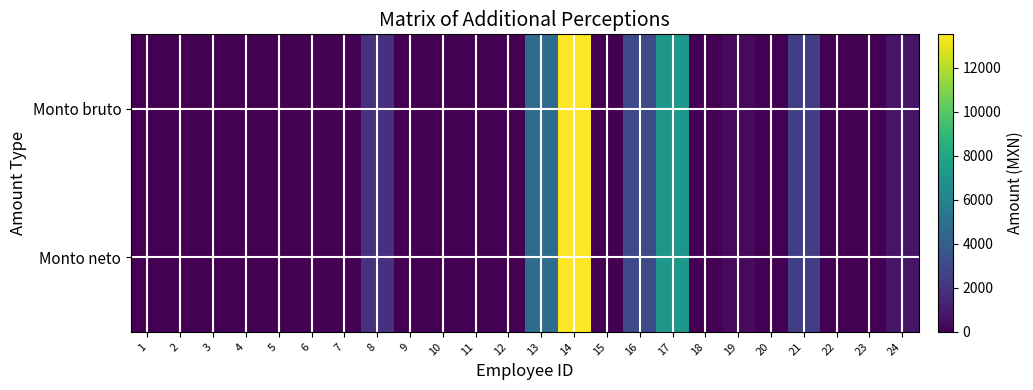

Reading left to right, what are all the values shown in this chart?

Monto bruto: 1=0.0	2=0.0	3=0.0	4=0.0	5=0.0	6=0.0	7=0.0	8=1943.0	9=0.0	10=0.0	11=0.0	12=0.0	13=4759.5	14=13526.4	15=0.0	16=2961.7	17=7134.9	18=0.0	19=353.9	20=0.0	21=2506.8	22=0.0	23=0.0	24=761.9
Monto neto: 1=0.0	2=0.0	3=0.0	4=0.0	5=0.0	6=0.0	7=0.0	8=1943.0	9=0.0	10=0.0	11=0.0	12=0.0	13=4759.5	14=13526.4	15=0.0	16=2961.7	17=7134.9	18=0.0	19=353.9	20=0.0	21=2506.8	22=0.0	23=0.0	24=761.9